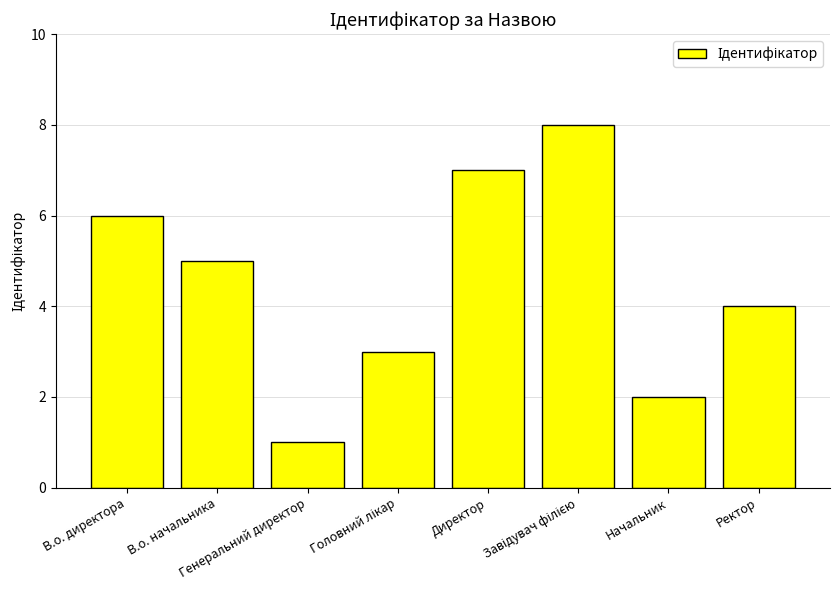

What is the difference between the second highest and minimum values?

6